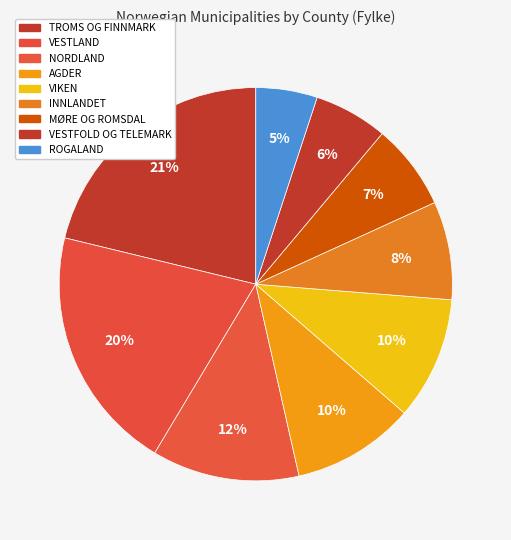

Which category has the smallest portion of the pie?

ROGALAND